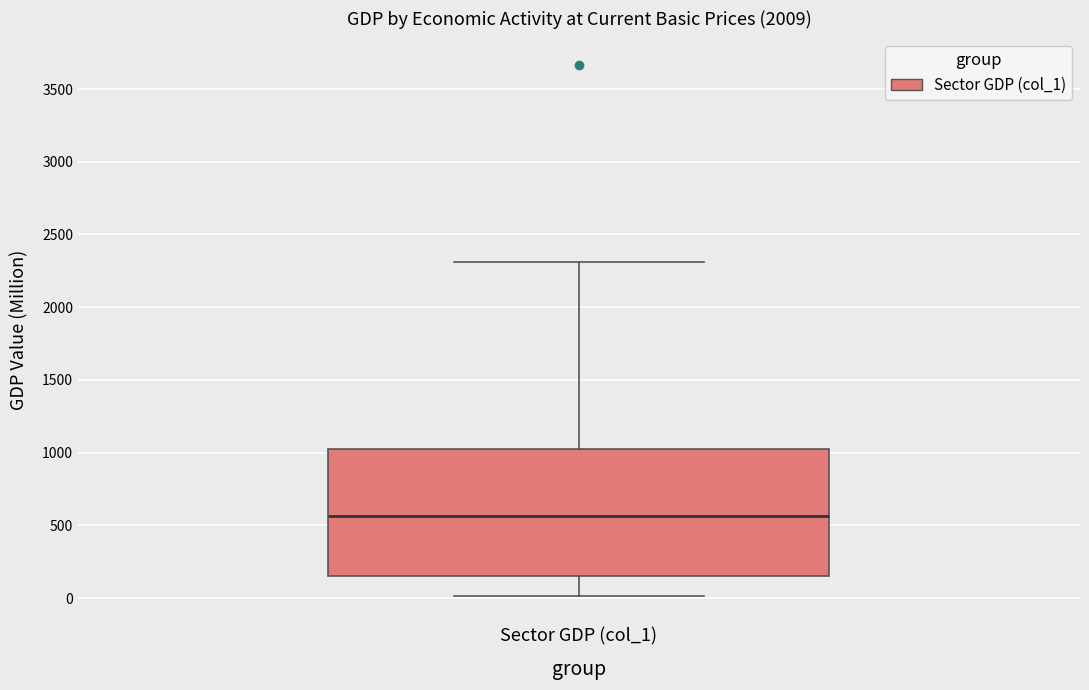

Where does the lower whisker of the box for Sector GDP (col_1) end on the y-axis? The values are not printed on the chart, so give them approximately, as read against the axis.

0